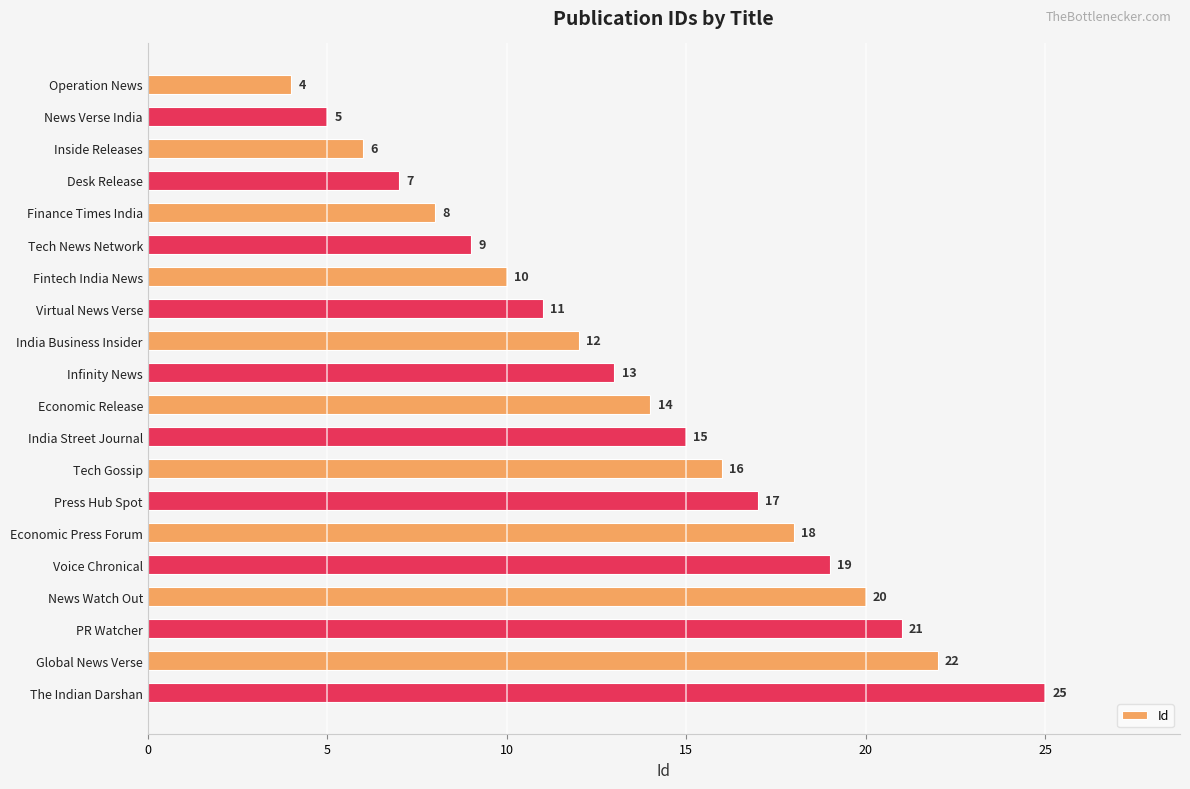

Reading top to bottom, extract all data points from this chart.

Operation News=4	News Verse India=5	Inside Releases=6	Desk Release=7	Finance Times India=8	Tech News Network=9	Fintech India News=10	Virtual News Verse=11	India Business Insider=12	Infinity News=13	Economic Release=14	India Street Journal=15	Tech Gossip=16	Press Hub Spot=17	Economic Press Forum=18	Voice Chronical=19	News Watch Out=20	PR Watcher=21	Global News Verse=22	The Indian Darshan=25